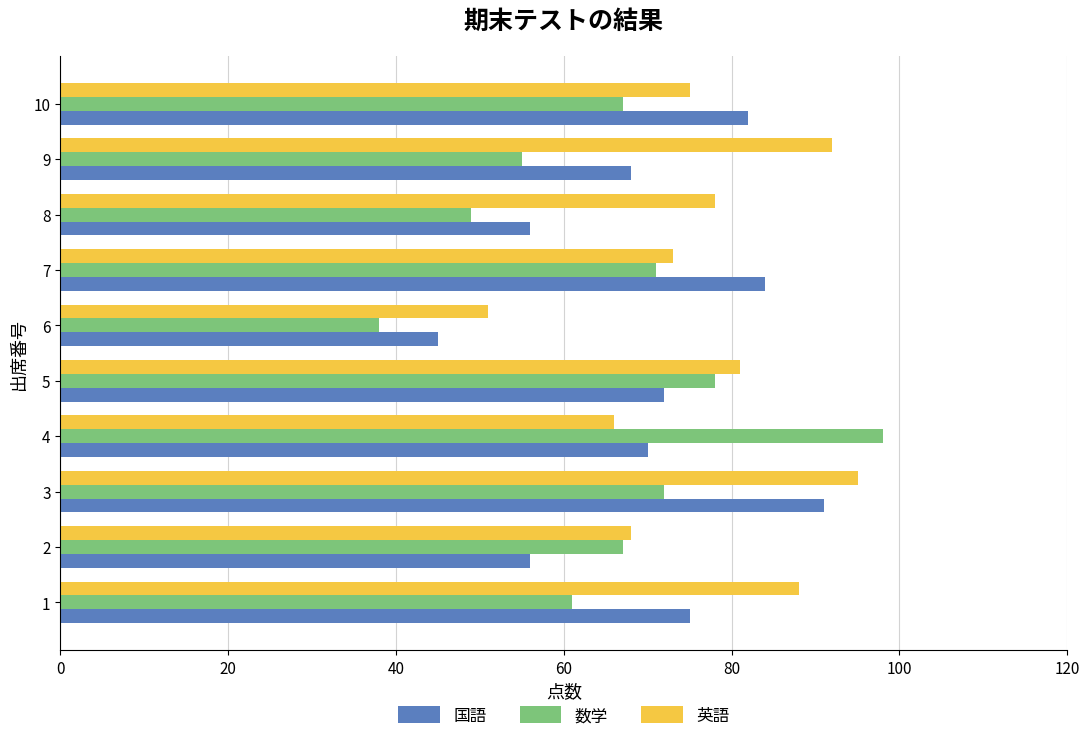

Rank the series by their maximum value, from highest to lowest.

数学, 英語, 国語